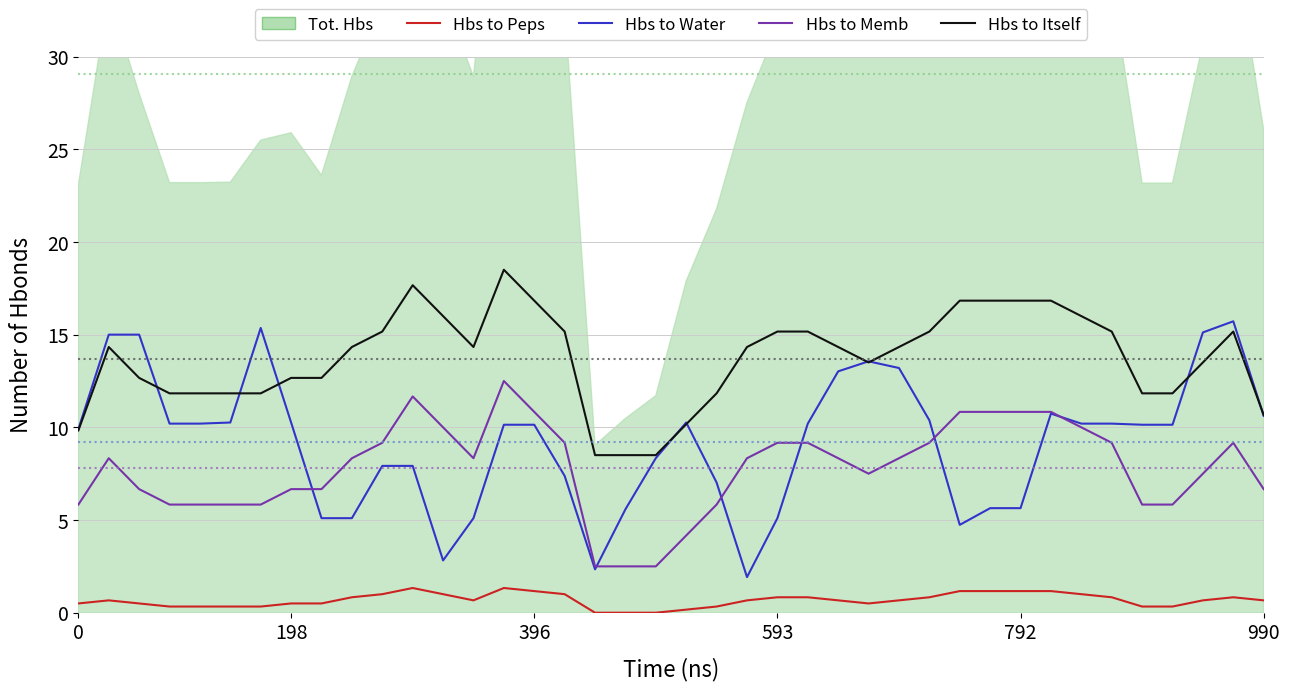

What is the average value of the Hbs to Peps series?

0.7